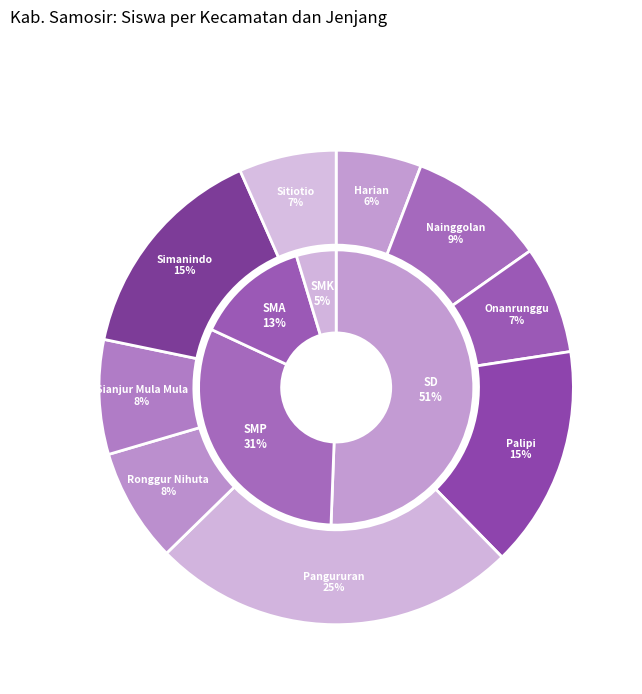

Count the number of slices in the pie.

9